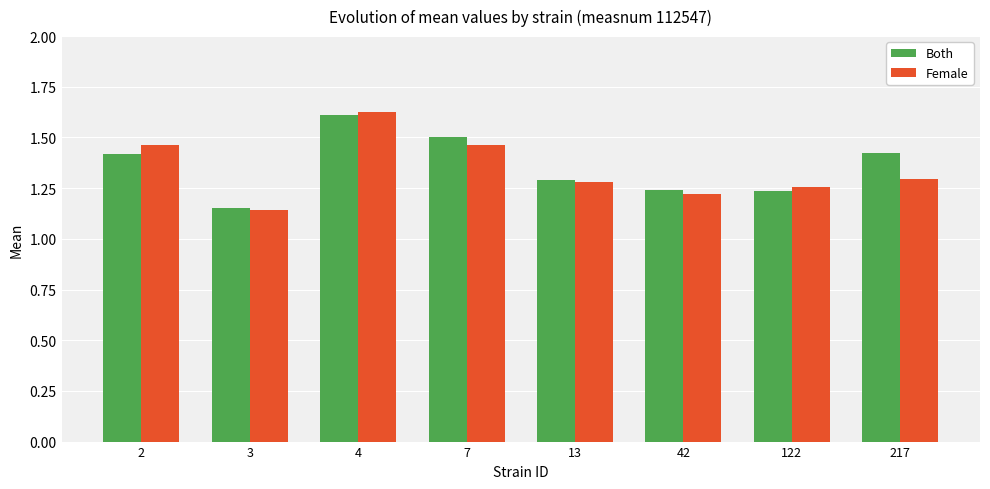

Which series has the largest range (max minus min)?

Female